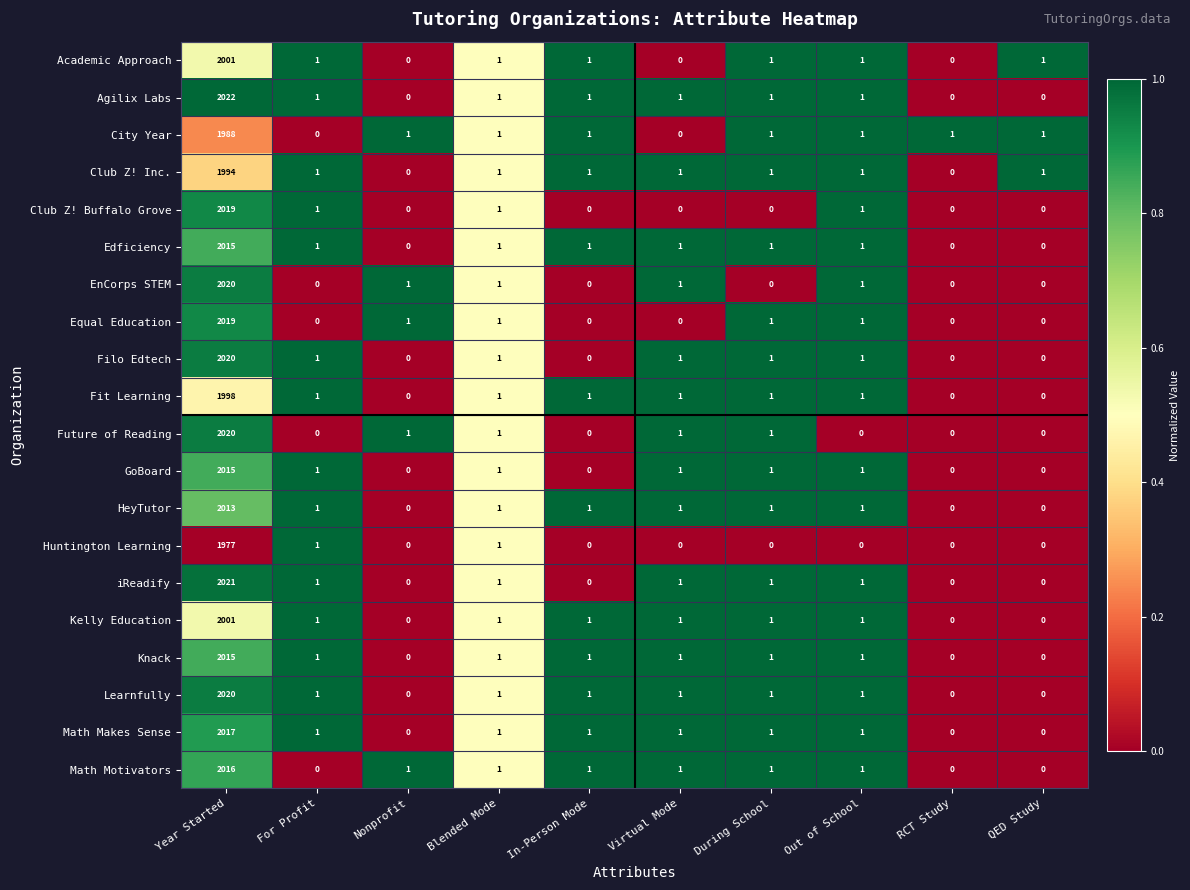

At which category is the sum across all series the highest?

Year Started